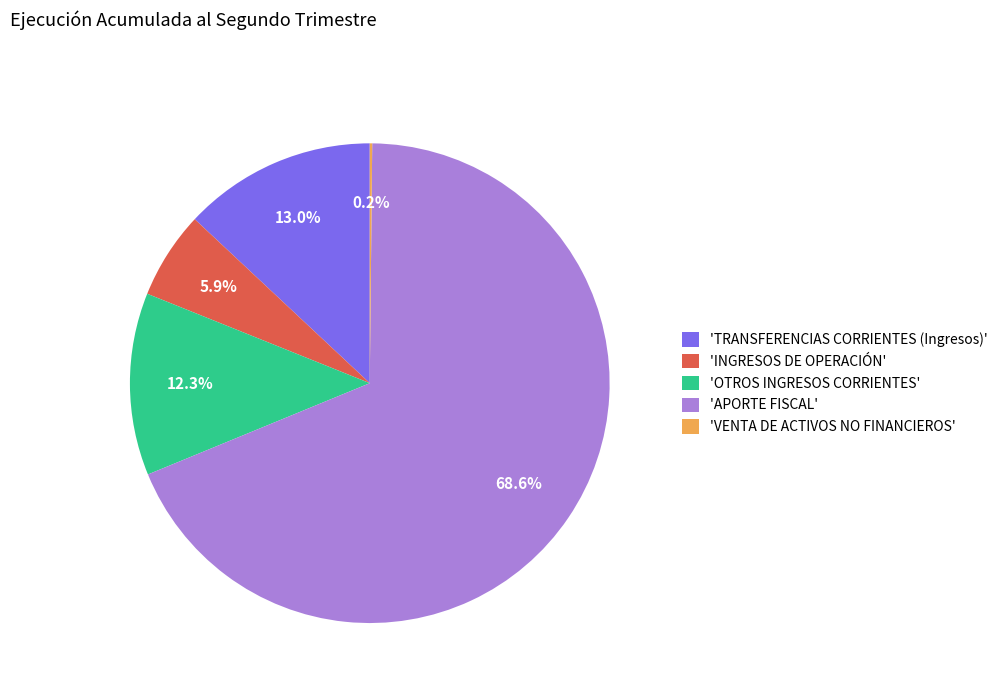

What is the total percentage of 'APORTE FISCAL' and 'TRANSFERENCIAS CORRIENTES (Ingresos)'?

81.6%